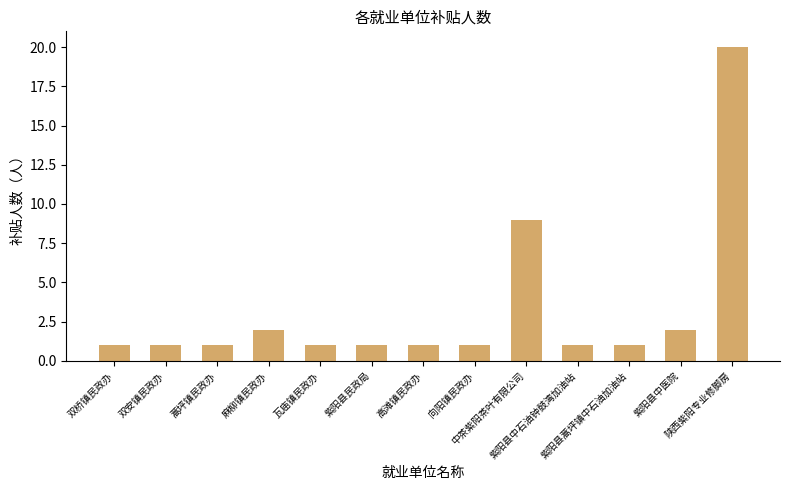

What is the value of the 6th bar from the left?

1